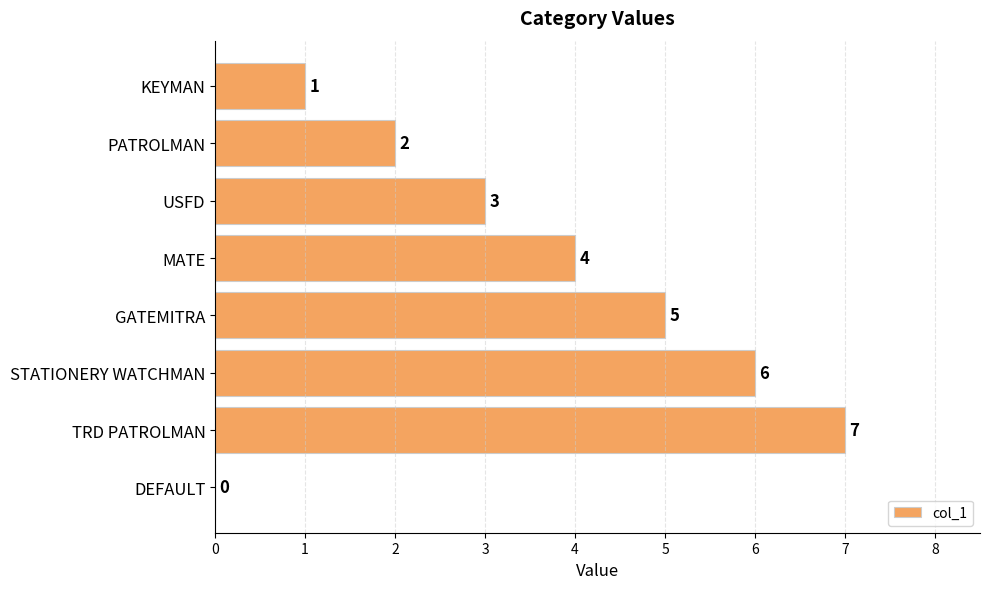

The value at GATEMITRA is 5. True or false?

True